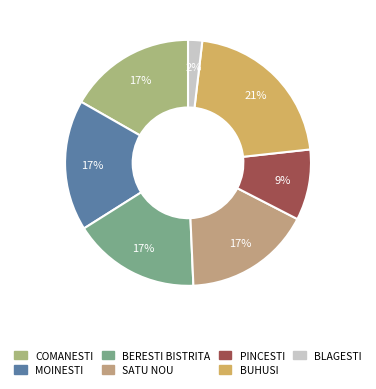

To the nearest percent, what portion does BERESTI BISTRITA represent?

17%